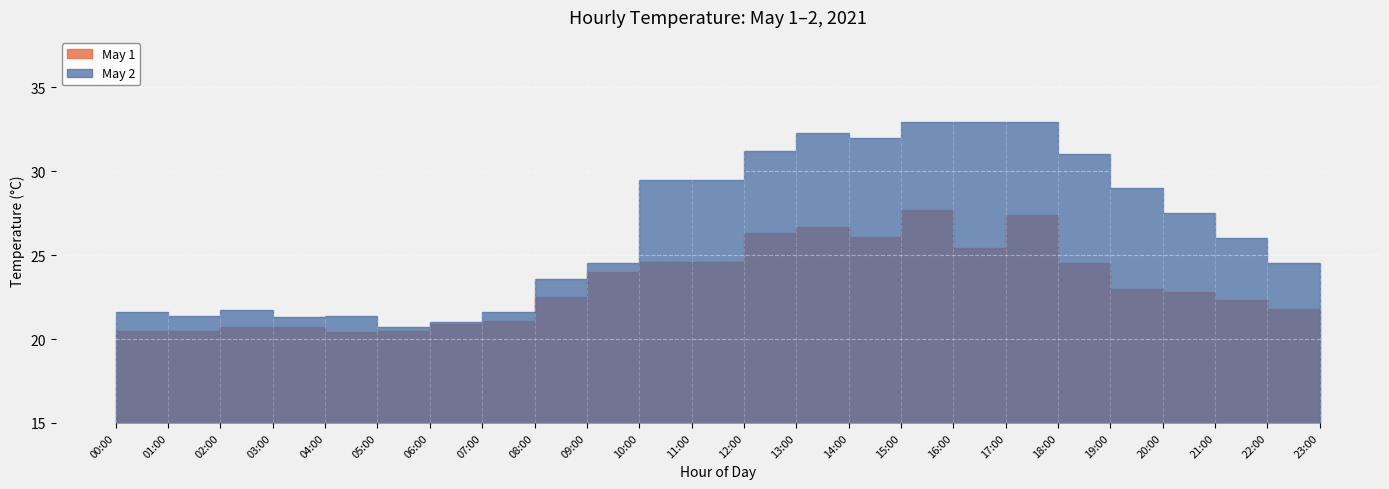

True or false: May 1 has a value of 26.1 at 14:00.

True